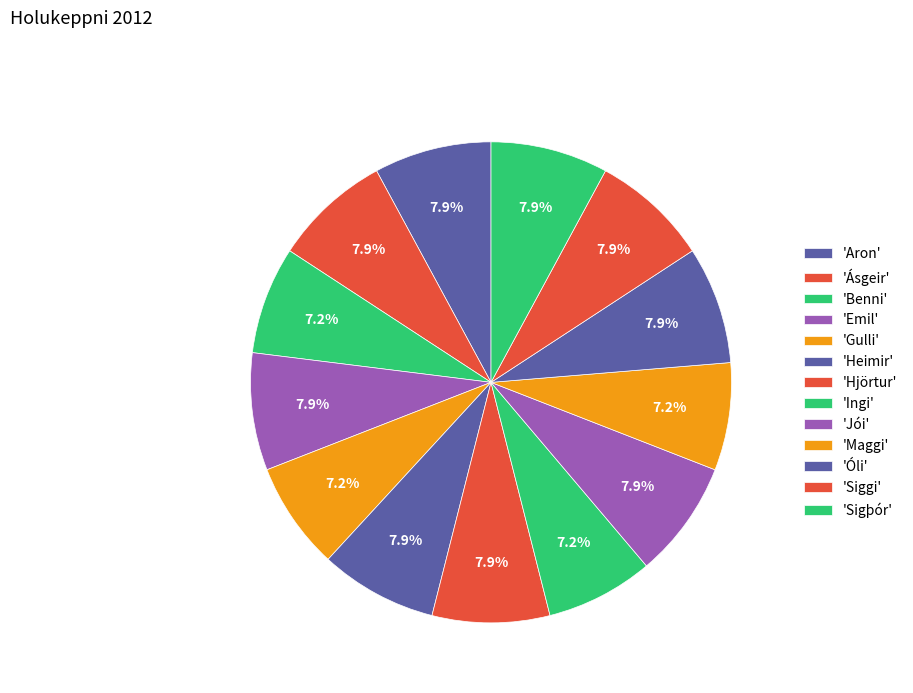

How many segments does this pie chart have?

13